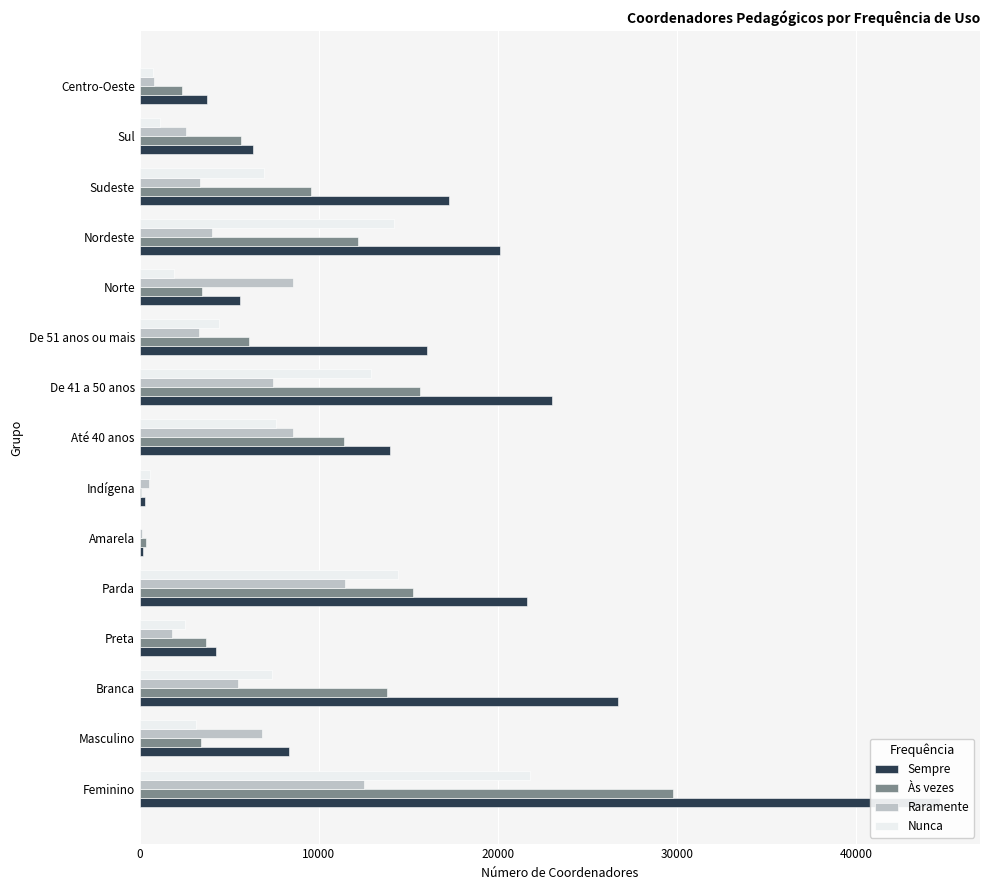

True or false: Raramente has a value of 2588 at Sul.

True